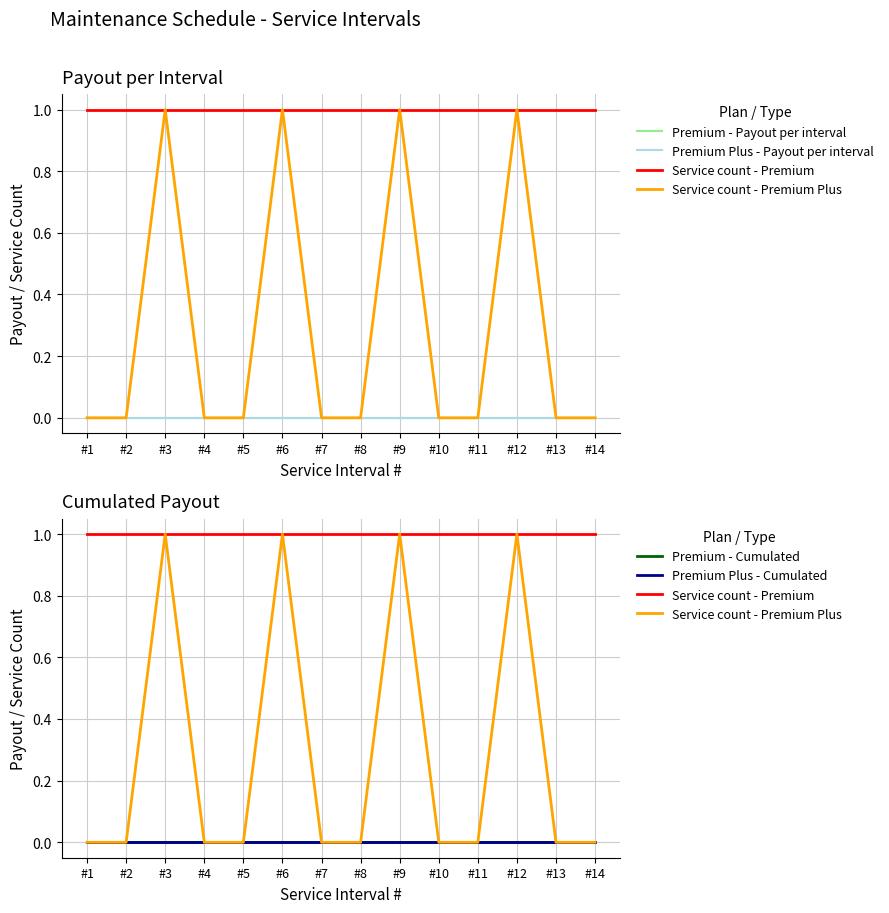

Is it true that Premium Plus - Payout per interval equals 0 at #10?

True